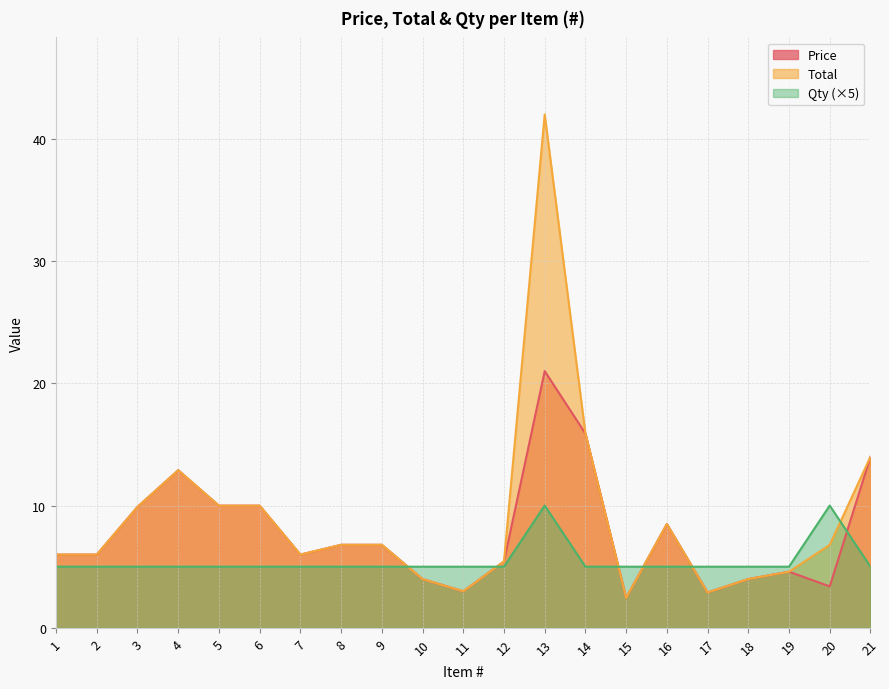

How many values in the Price series are below 5?

7